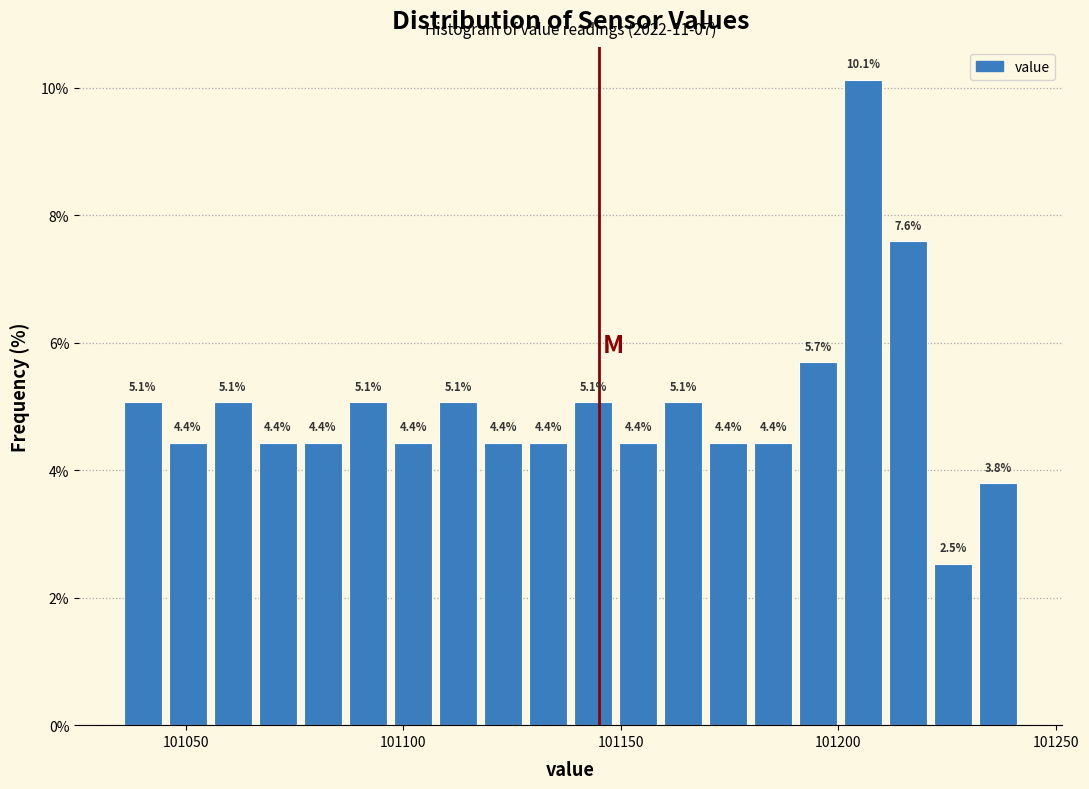

Around what value on the x-axis is the tallest bar? Give the approximate position of its centre, as read against the axis.

101205